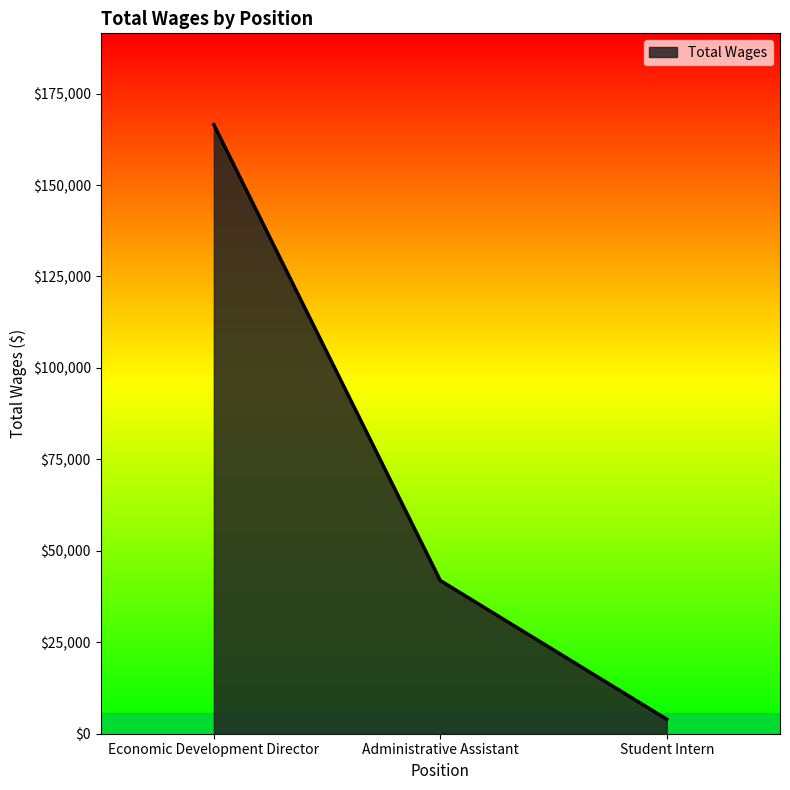

At which label is the value closest to 85233?

Administrative Assistant